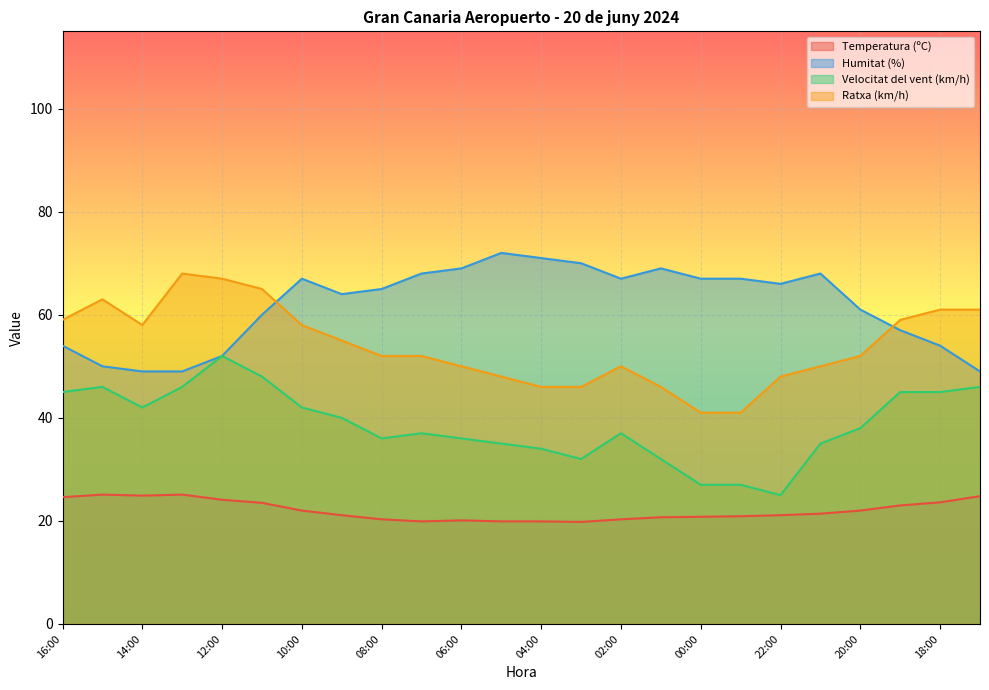

True or false: Velocitat del vent (km/h) and Humitat (%) cross at least once.

False